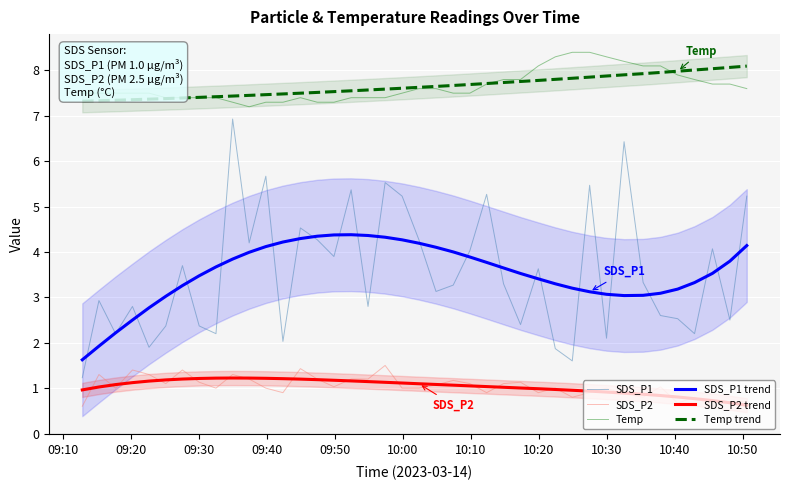

What is the highest value of the SDS_P2 series?

1.5